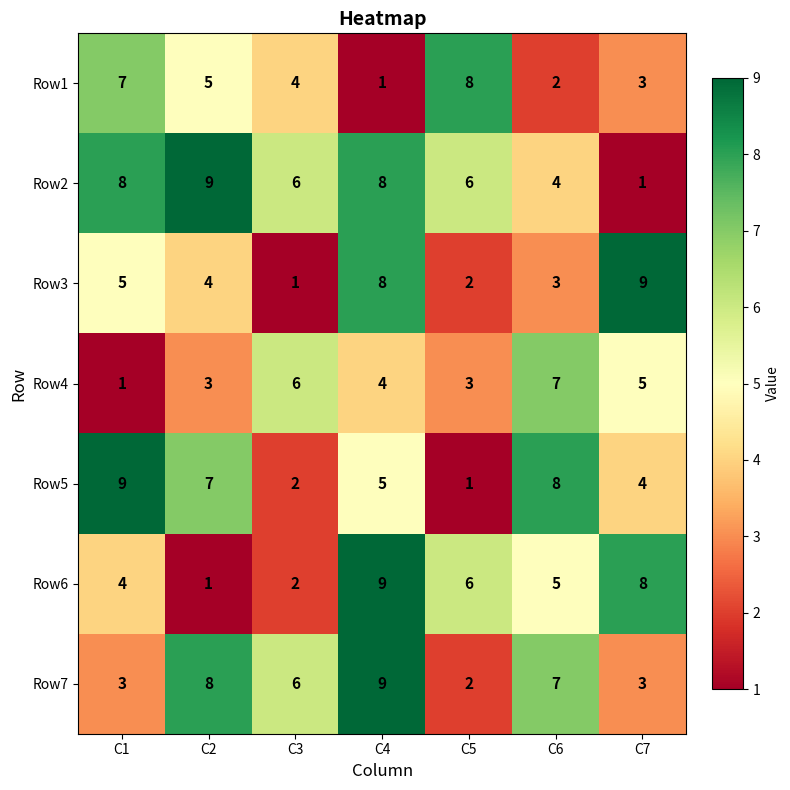

How many categories are shown in the chart?

7